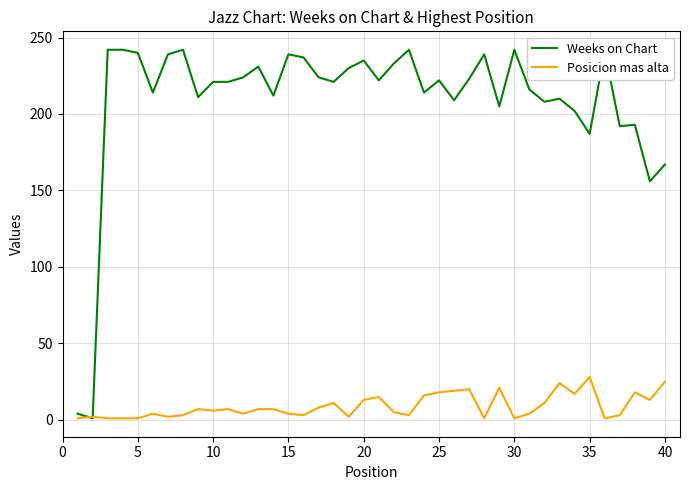

What is the highest value of the Posicion mas alta series?

28